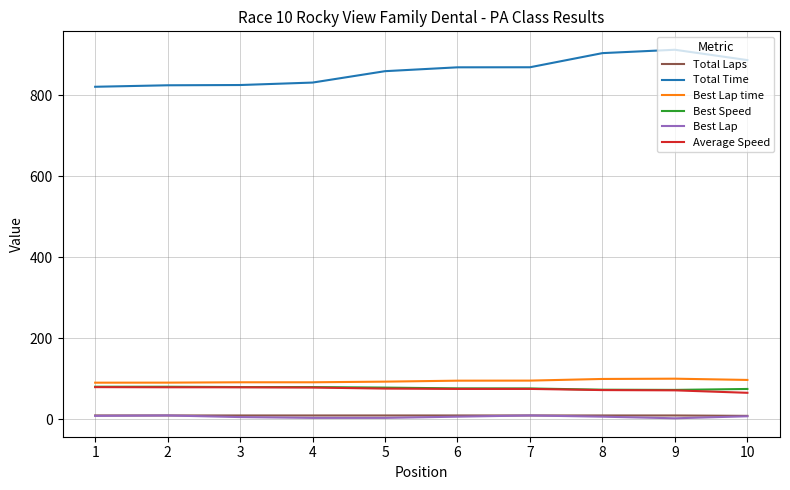

How many lines are shown in the chart?

6